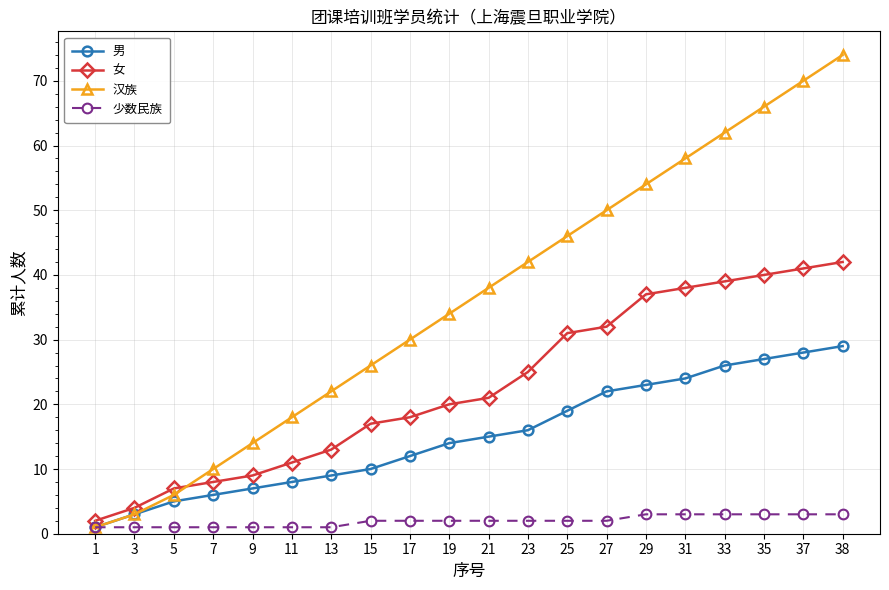

True or false: 女 has more than 2 points higher than both neighbors.

False